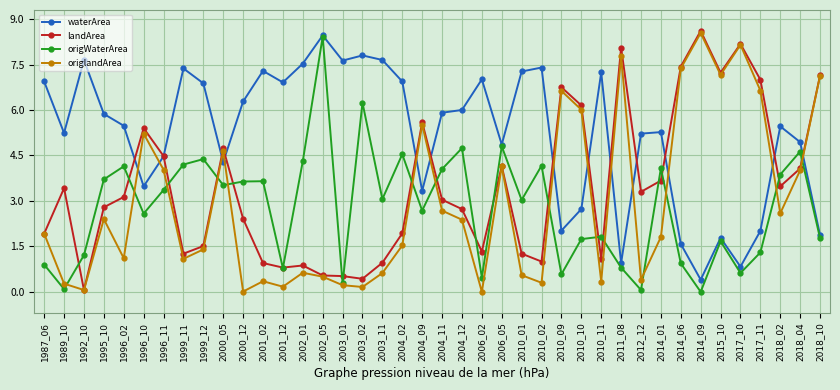

Where is waterArea nearest to the value 4?

2000_05